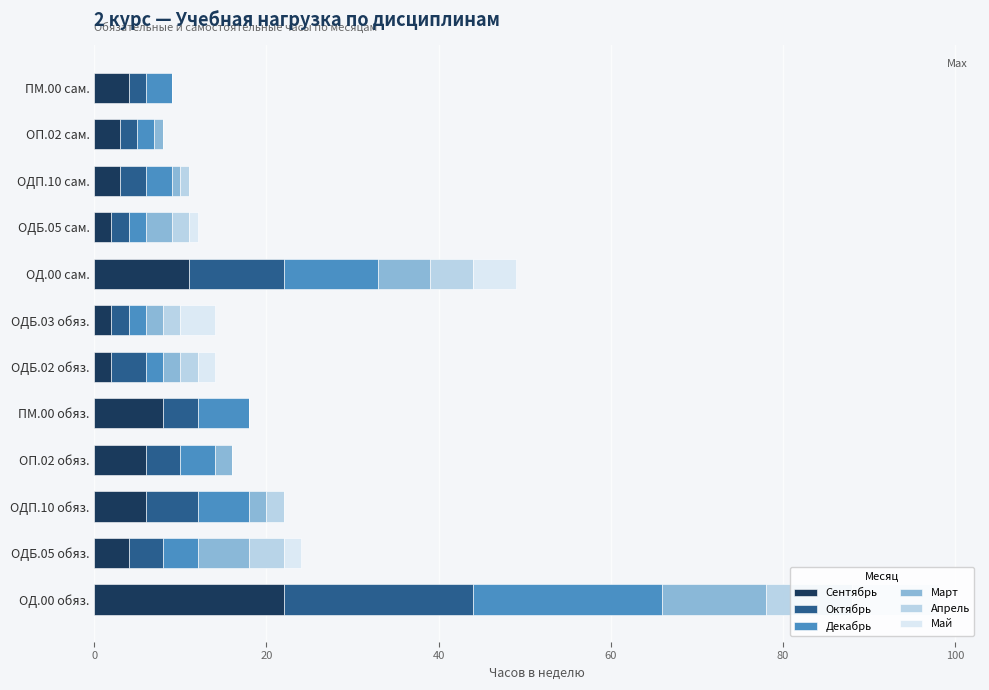

At which category is the sum across all series the highest?

ОД.00 обяз.